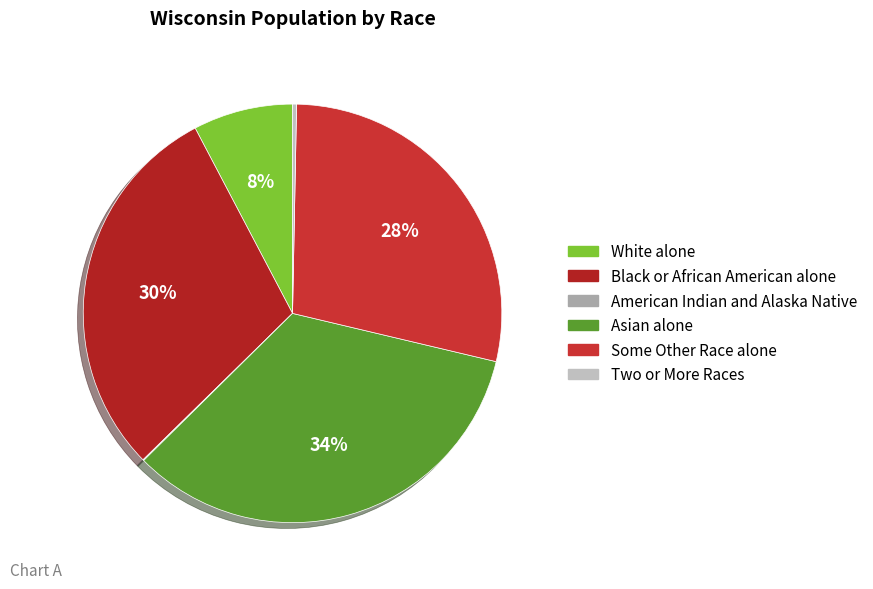

Is it true that White alone is 14% of the pie?

False